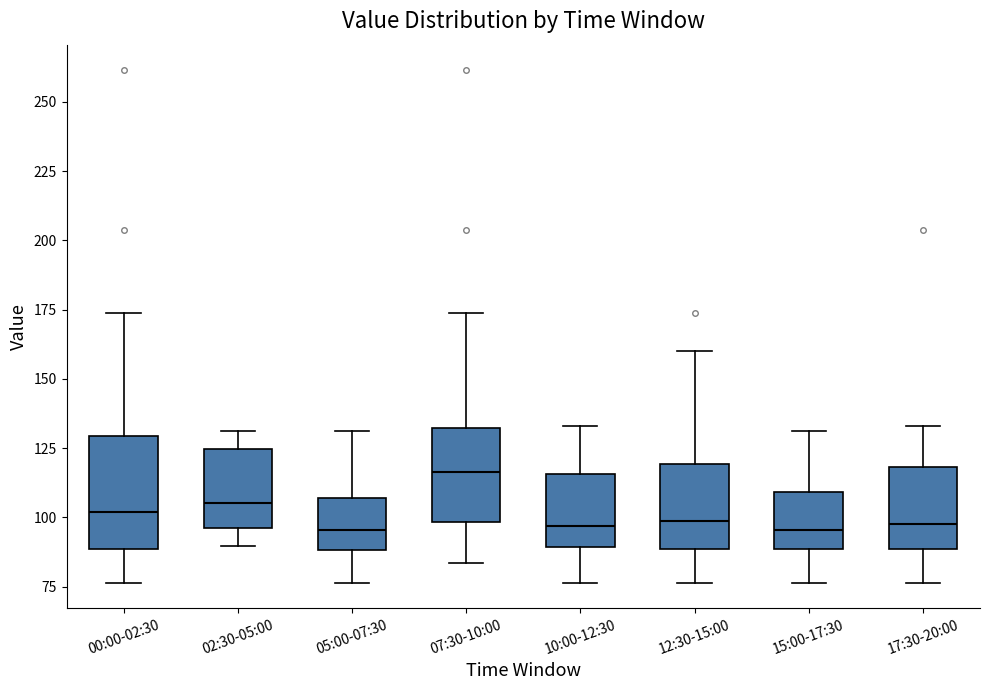

Which box is the tallest, from its lower edge to its upper edge?

00:00-02:30